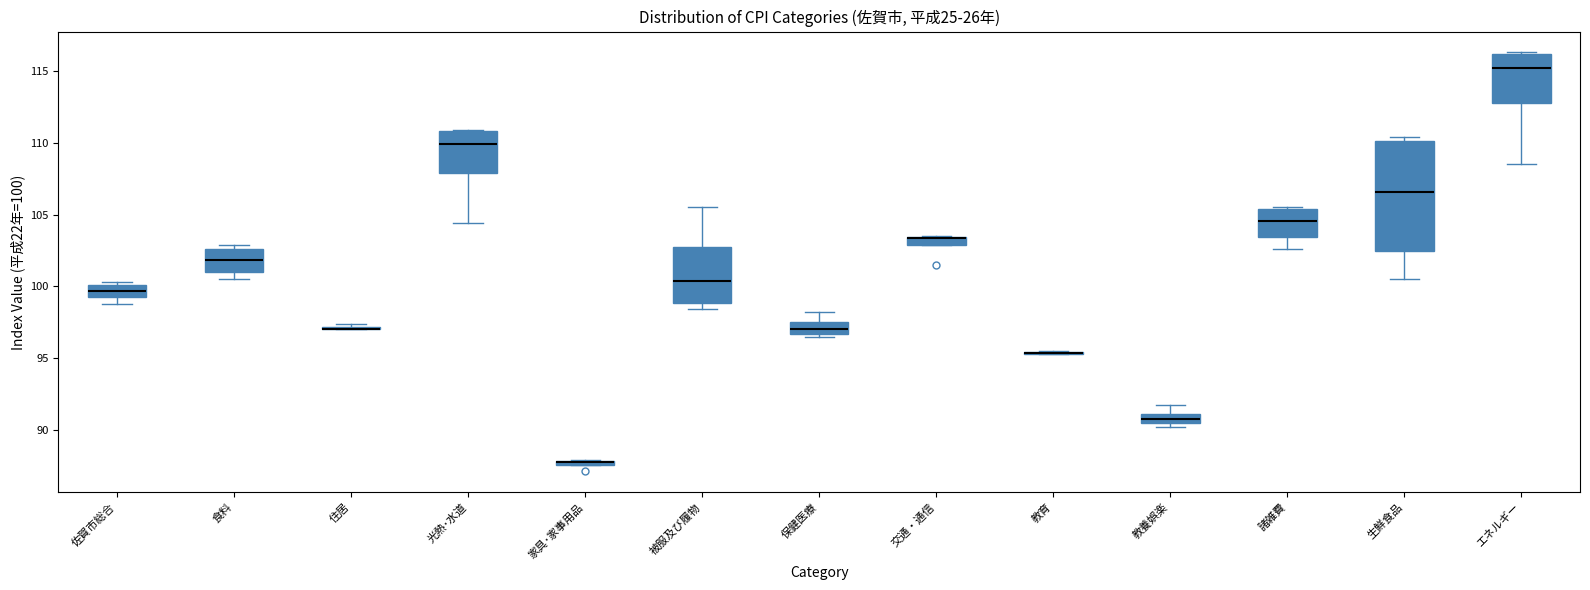

Where is the upper edge of the box for 家具･家事用品 on the y-axis? The values are not printed on the chart, so give them approximately, as read against the axis.

88.0